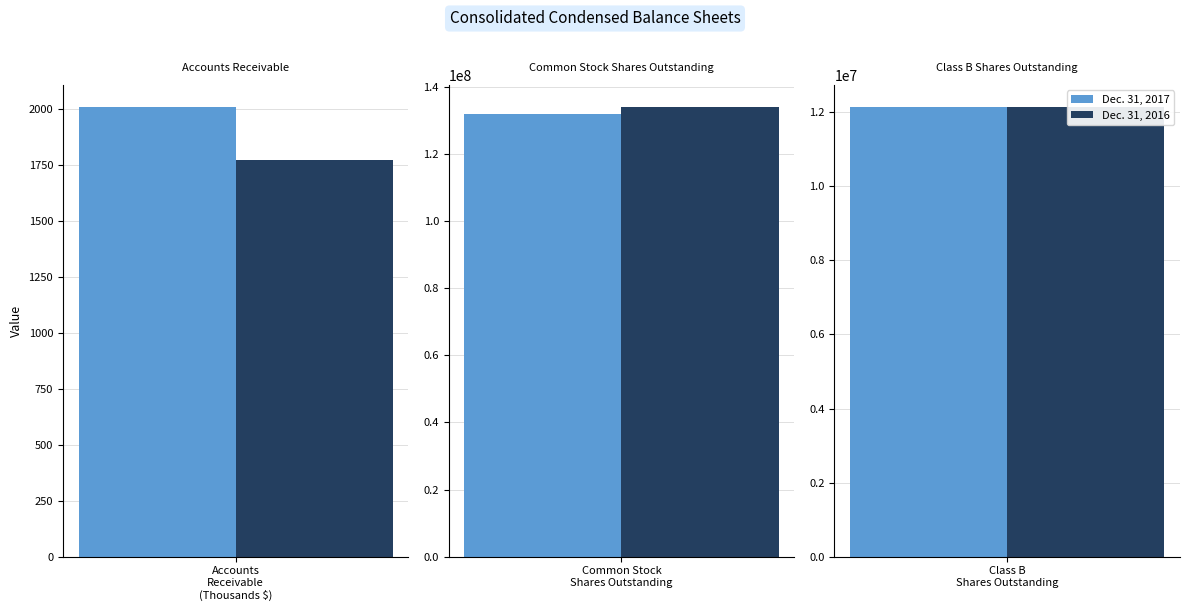

Reading left to right, transcribe all the data shown in this chart.

Dec. 31, 2017: 2008	131874587	12129227
Dec. 31, 2016: 1772	133846801	12129227